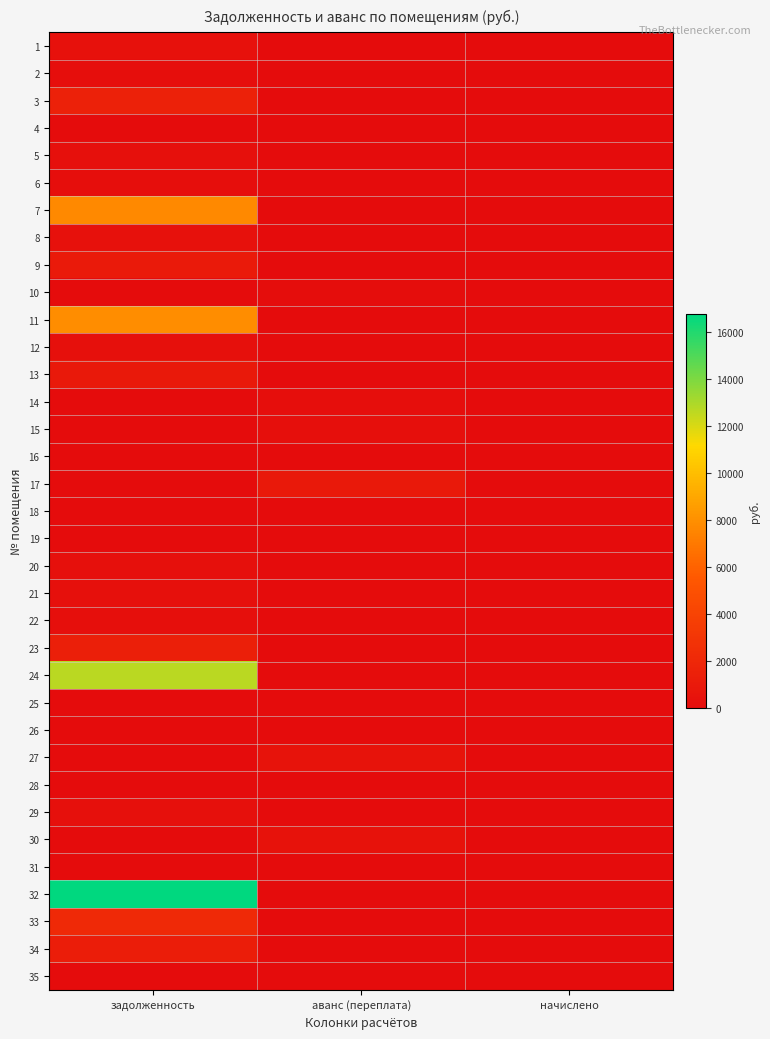

What is the maximum value shown in the chart?

16786.3